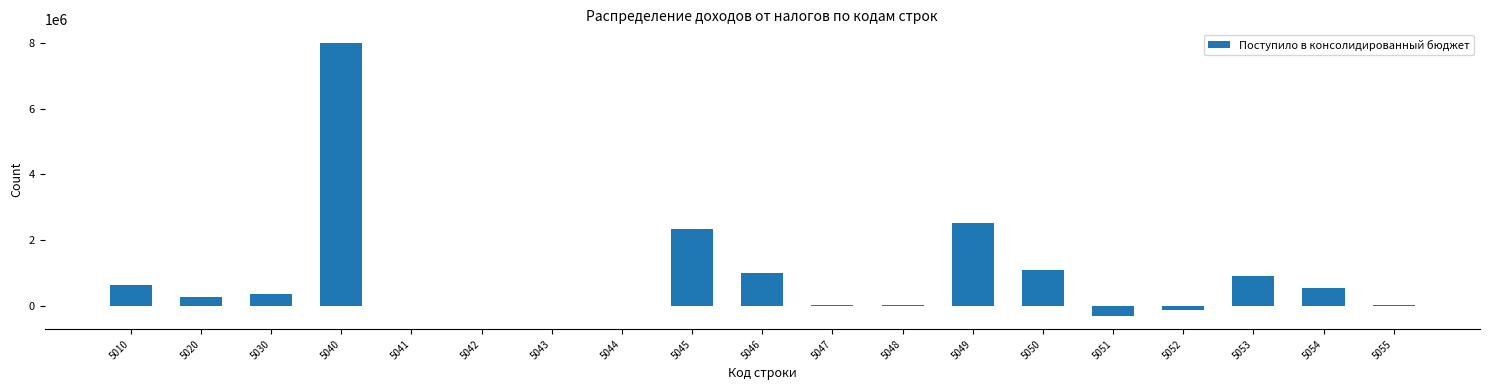

Approximately how many times larger is the value at 5040 compared to 5046?

8.0